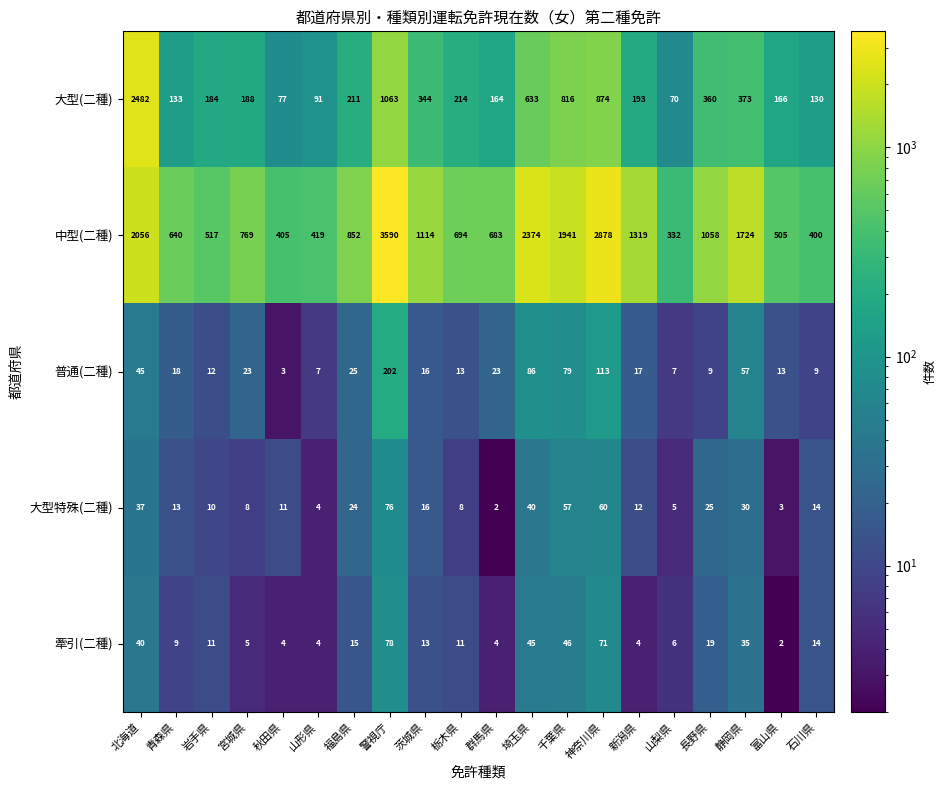

At 千葉県, list the series in order from smallest to largest.

牽引(二種), 大型特殊(二種), 普通(二種), 大型(二種), 中型(二種)